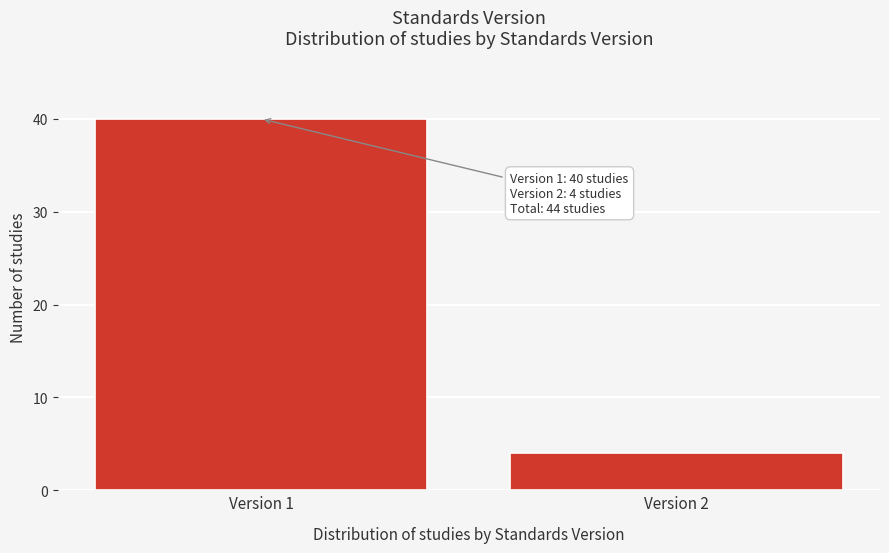

Reading left to right, transcribe all the data shown in this chart.

40	4